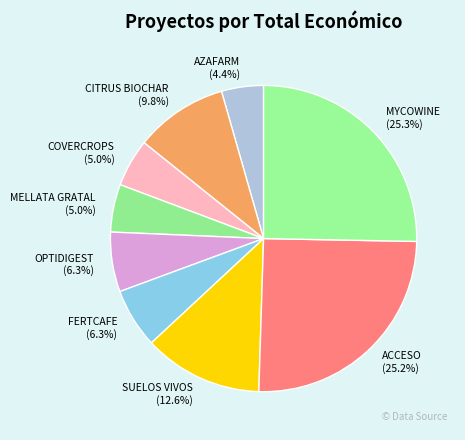

Between OPTIDIGEST and MELLATA GRATAL, which is larger?

OPTIDIGEST